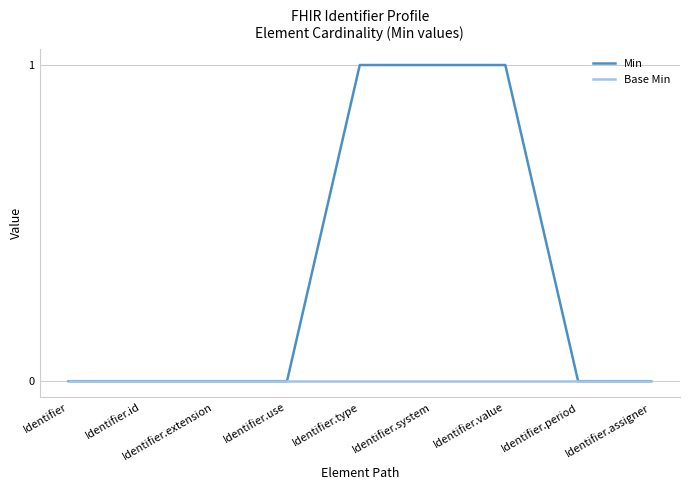

Reading left to right, what are all the values shown in this chart?

Min: 0	0	0	0	1	1	1	0	0
Base Min: 0	0	0	0	0	0	0	0	0